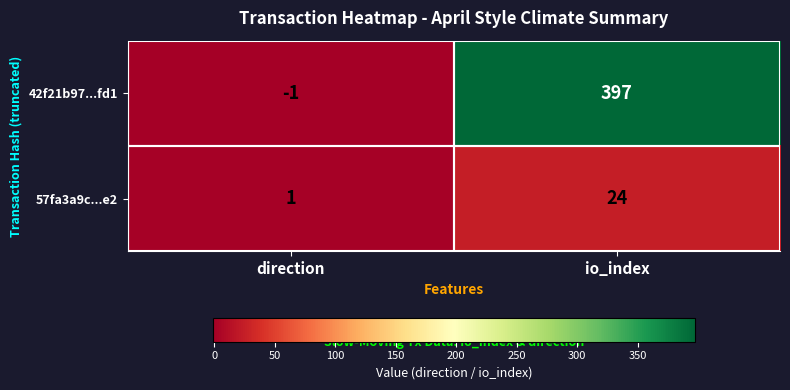

Which series changed the most between direction and io_index?

42f21b97...fd1